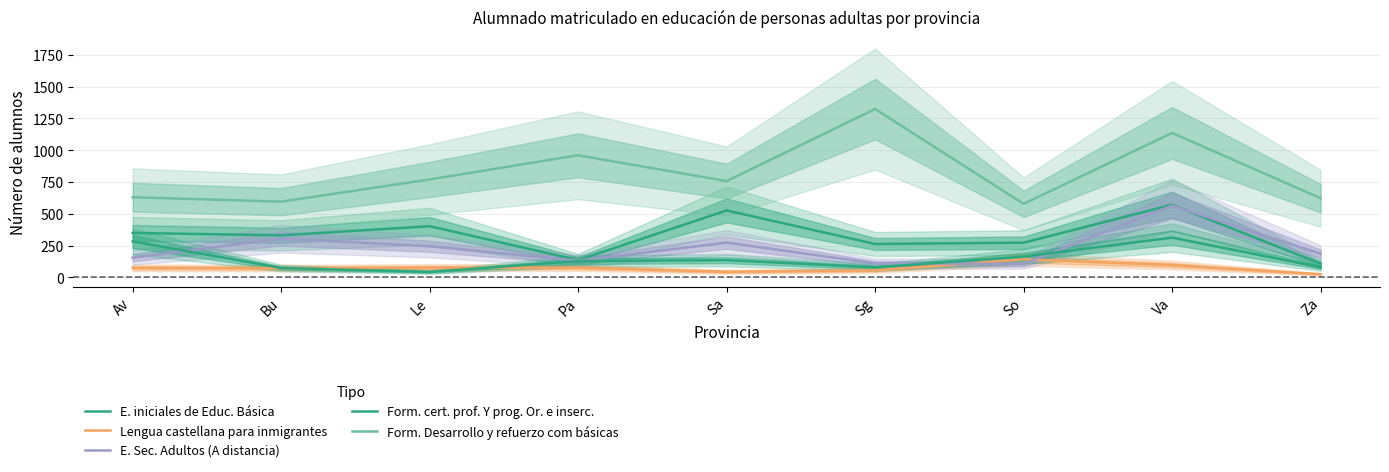

What is the lowest value of the E. iniciales de Educ. Básica series?

107